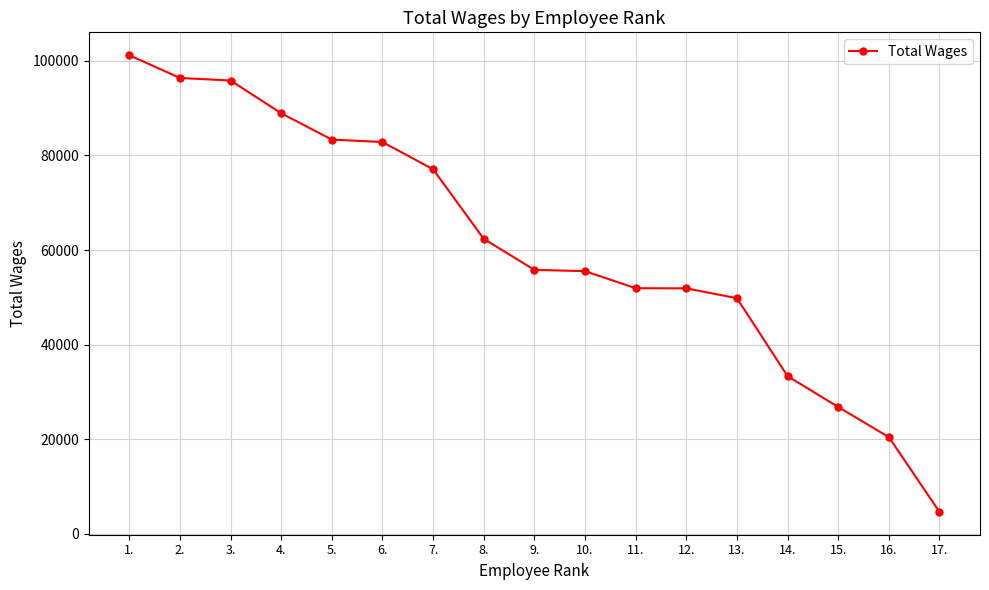

At which category does the chart reach its peak across all series?

1.